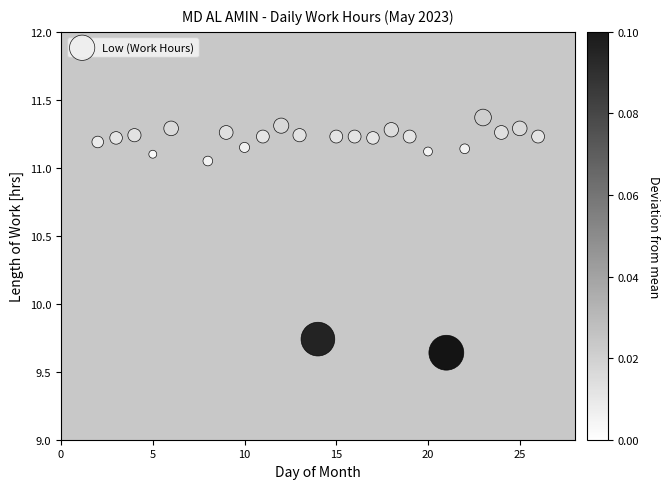

What is the range of Y values (max minus min)?

1.7